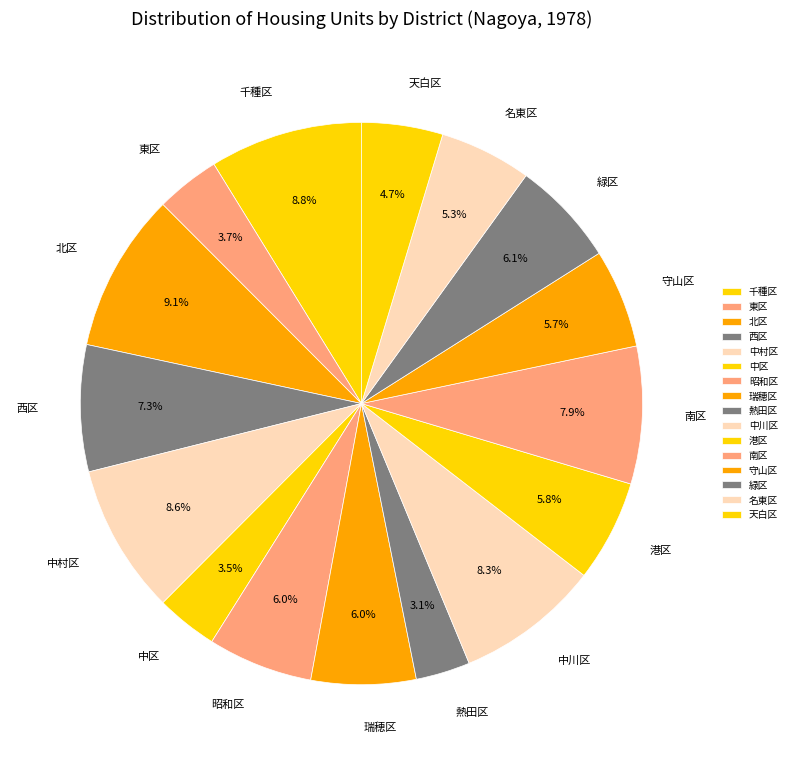

Between 昭和区 and 東区, which is larger?

昭和区